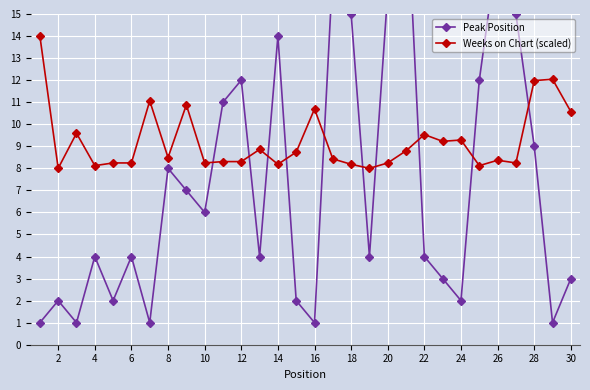

Is it true that Weeks on Chart (scaled) equals 8.2 at 20?

True